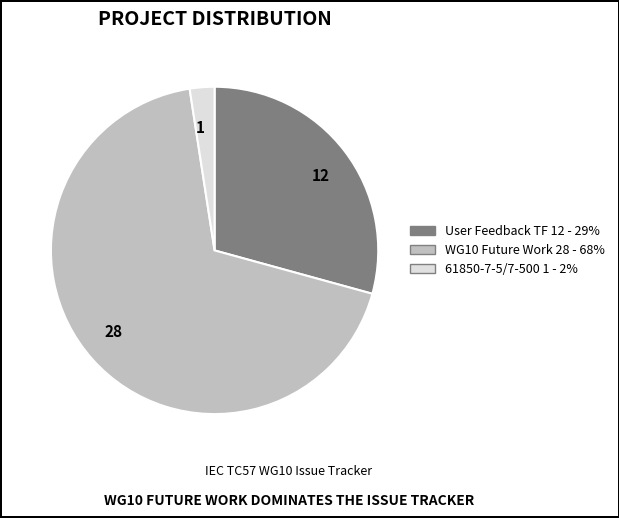

Is there any slice that represents more than half of the pie?

Yes